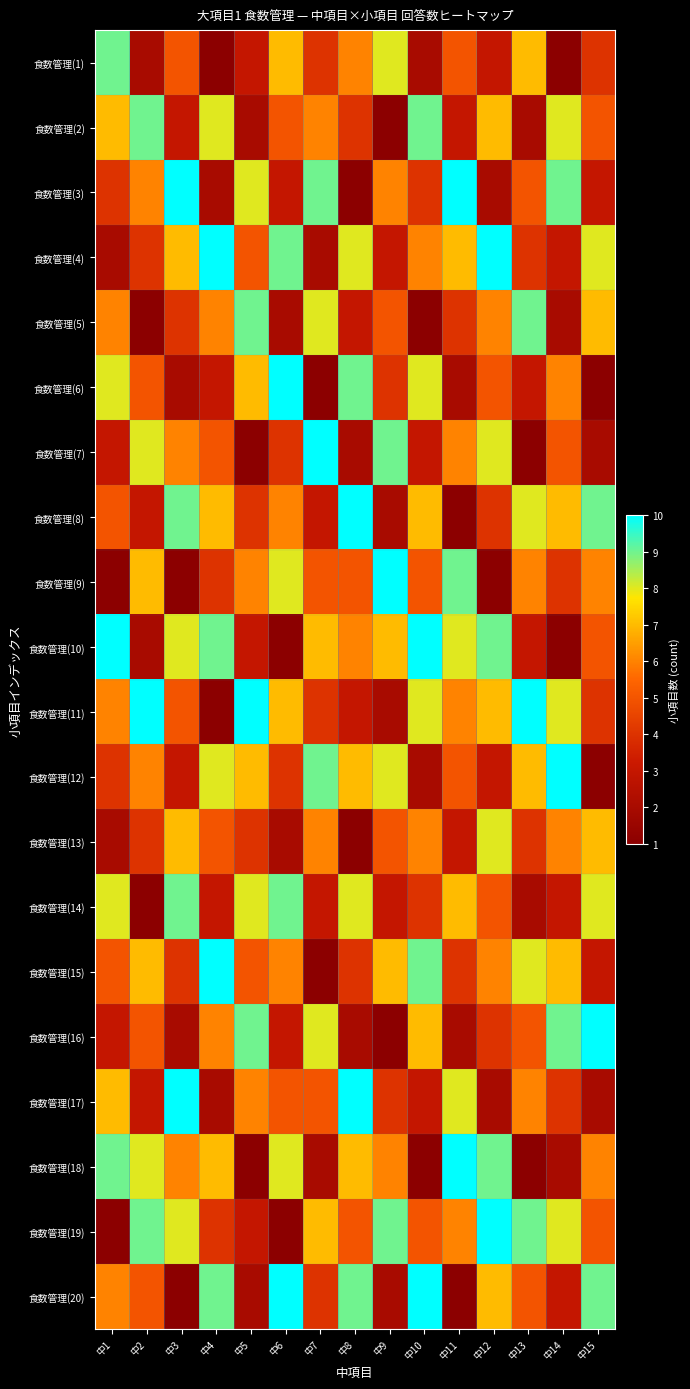

Reading left to right, extract all data points from this chart.

食数管理(1): 中1=9	中2=2	中3=5	中4=1	中5=3	中6=7	中7=4	中8=6	中9=8	中10=2	中11=5	中12=3	中13=7	中14=1	中15=4
食数管理(2): 中1=7	中2=9	中3=3	中4=8	中5=2	中6=5	中7=6	中8=4	中9=1	中10=9	中11=3	中12=7	中13=2	中14=8	中15=5
食数管理(3): 中1=4	中2=6	中3=10	中4=2	中5=8	中6=3	中7=9	中8=1	中9=6	中10=4	中11=10	中12=2	中13=5	中14=9	中15=3
食数管理(4): 中1=2	中2=4	中3=7	中4=10	中5=5	中6=9	中7=2	中8=8	中9=3	中10=6	中11=7	中12=10	中13=4	中14=3	中15=8
食数管理(5): 中1=6	中2=1	中3=4	中4=6	中5=9	中6=2	中7=8	中8=3	中9=5	中10=1	中11=4	中12=6	中13=9	中14=2	中15=7
食数管理(6): 中1=8	中2=5	中3=2	中4=3	中5=7	中6=10	中7=1	中8=9	中9=4	中10=8	中11=2	中12=5	中13=3	中14=6	中15=1
食数管理(7): 中1=3	中2=8	中3=6	中4=5	中5=1	中6=4	中7=10	中8=2	中9=9	中10=3	中11=6	中12=8	中13=1	中14=5	中15=2
食数管理(8): 中1=5	中2=3	中3=9	中4=7	中5=4	中6=6	中7=3	中8=10	中9=2	中10=7	中11=1	中12=4	中13=8	中14=7	中15=9
食数管理(9): 中1=1	中2=7	中3=1	中4=4	中5=6	中6=8	中7=5	中8=5	中9=10	中10=5	中11=9	中12=1	中13=6	中14=4	中15=6
食数管理(10): 中1=10	中2=2	中3=8	中4=9	中5=3	中6=1	中7=7	中8=6	中9=7	中10=10	中11=8	中12=9	中13=3	中14=1	中15=5
食数管理(11): 中1=6	中2=10	中3=5	中4=1	中5=10	中6=7	中7=4	中8=3	中9=2	中10=8	中11=6	中12=7	中13=10	中14=8	中15=4
食数管理(12): 中1=4	中2=6	中3=3	中4=8	中5=7	中6=4	中7=9	中8=7	中9=8	中10=2	中11=5	中12=3	中13=7	中14=10	中15=1
食数管理(13): 中1=2	中2=4	中3=7	中4=5	中5=4	中6=2	中7=6	中8=1	中9=5	中10=6	中11=3	中12=8	中13=4	中14=6	中15=7
食数管理(14): 中1=8	中2=1	中3=9	中4=3	中5=8	中6=9	中7=3	中8=8	中9=3	中10=4	中11=7	中12=5	中13=2	中14=3	中15=8
食数管理(15): 中1=5	中2=7	中3=4	中4=10	中5=5	中6=6	中7=1	中8=4	中9=7	中10=9	中11=4	中12=6	中13=8	中14=7	中15=3
食数管理(16): 中1=3	中2=5	中3=2	中4=6	中5=9	中6=3	中7=8	中8=2	中9=1	中10=7	中11=2	中12=4	中13=5	中14=9	中15=10
食数管理(17): 中1=7	中2=3	中3=10	中4=2	中5=6	中6=5	中7=5	中8=10	中9=4	中10=3	中11=8	中12=2	中13=6	中14=4	中15=2
食数管理(18): 中1=9	中2=8	中3=6	中4=7	中5=1	中6=8	中7=2	中8=7	中9=6	中10=1	中11=10	中12=9	中13=1	中14=2	中15=6
食数管理(19): 中1=1	中2=9	中3=8	中4=4	中5=3	中6=1	中7=7	中8=5	中9=9	中10=5	中11=6	中12=10	中13=9	中14=8	中15=5
食数管理(20): 中1=6	中2=5	中3=1	中4=9	中5=2	中6=10	中7=4	中8=9	中9=2	中10=10	中11=1	中12=7	中13=5	中14=3	中15=9